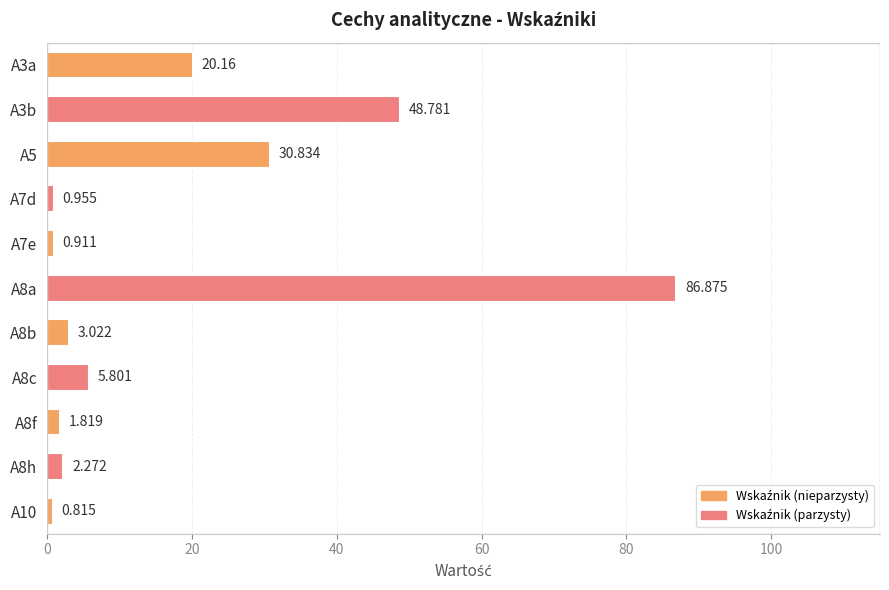

How many series are shown in this chart?

1